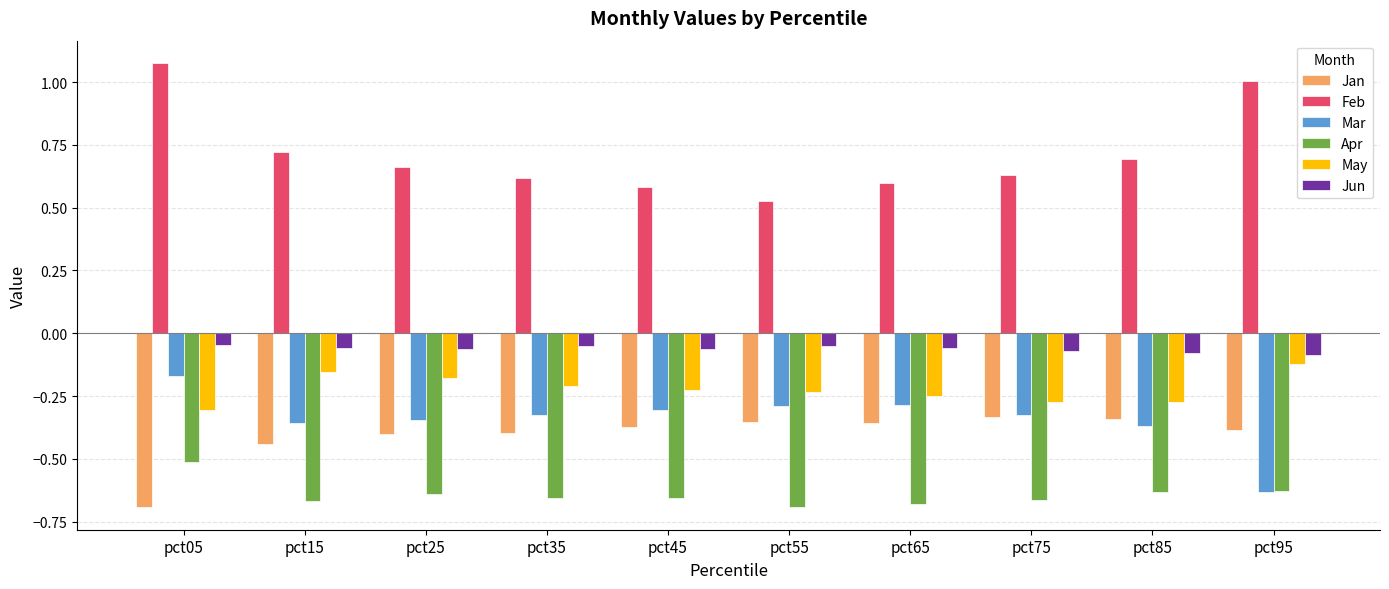

At pct85, list the series in order from largest to smallest.

Feb, Jun, May, Jan, Mar, Apr